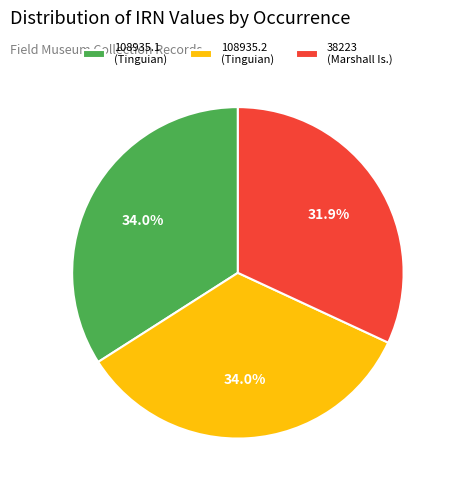

Is the sum of 38223 (Marshall Is.) and 108935.2 (Tinguian) greater than half?

Yes